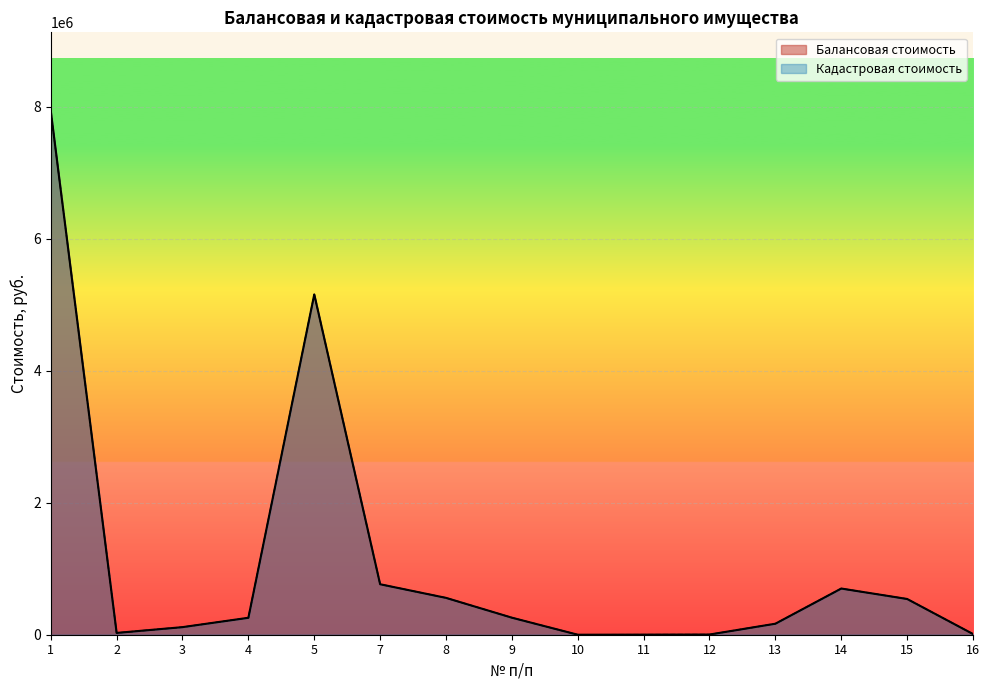

What is the sum of the Балансовая стоимость values at 9 and 4?

515159.1